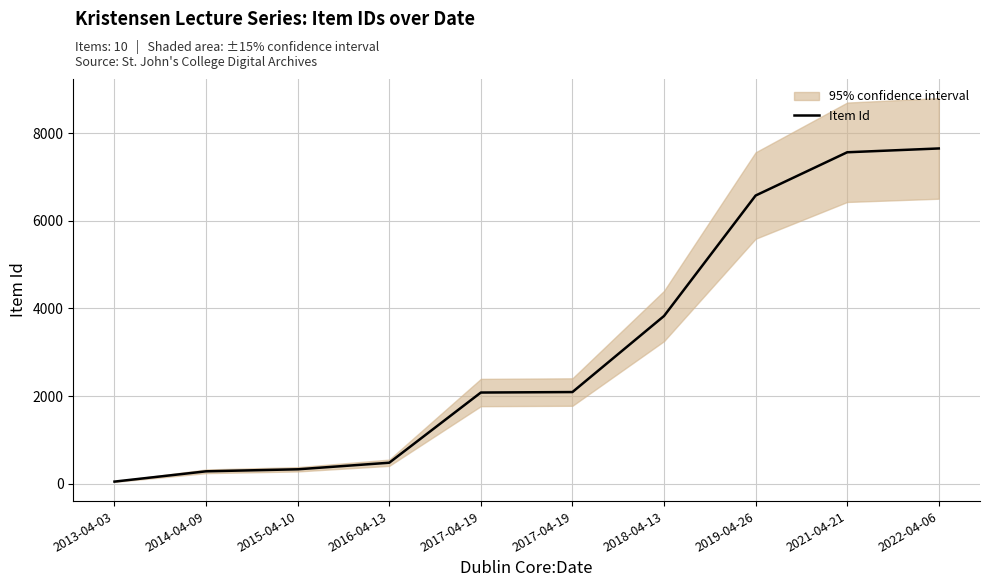

Which has a higher value, 2013-04-03 or 2016-04-13?

2016-04-13